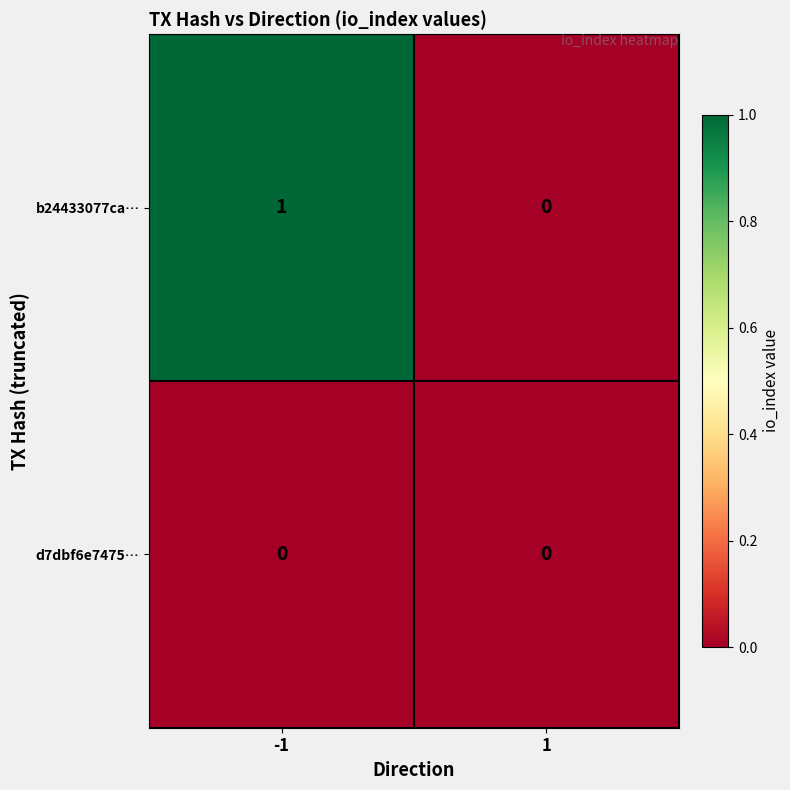

True or false: b24433077ca… has a value of 0 at 1.

True